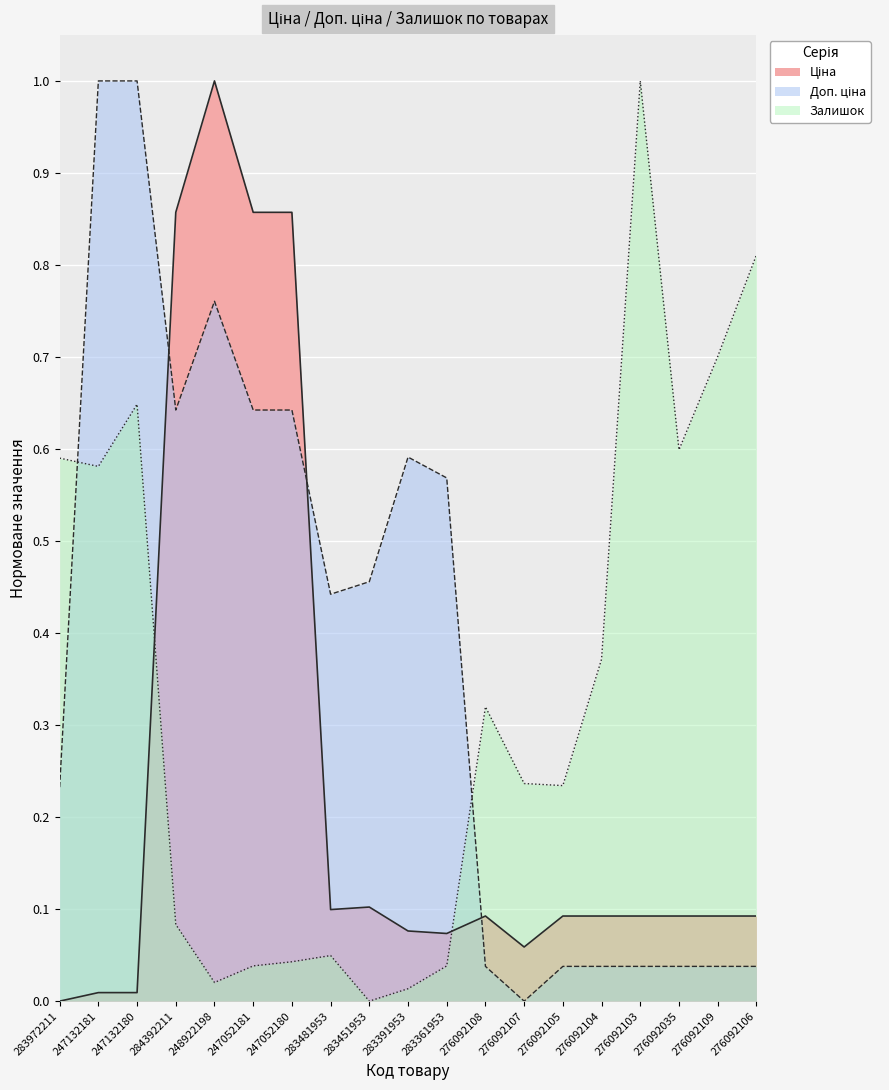

At which category does Ціна reach its first local valley?

283481953